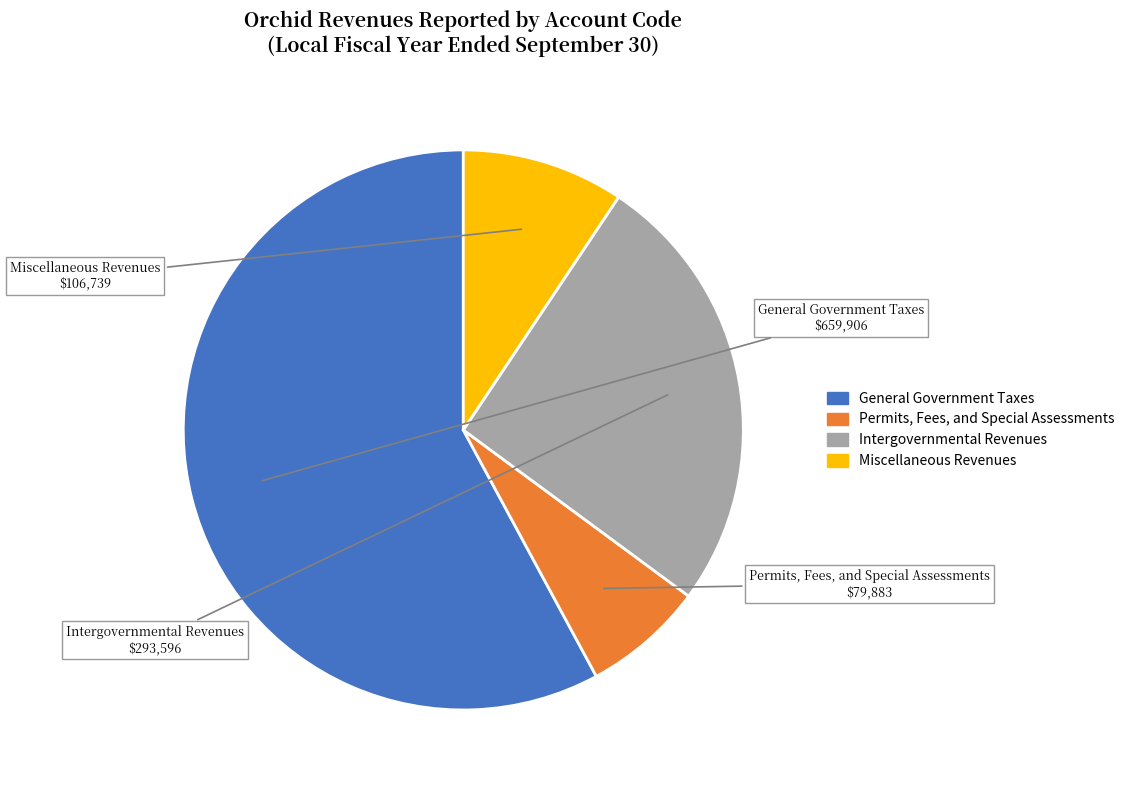

Rank the categories by value from highest to lowest.

General Government Taxes, Intergovernmental Revenues, Miscellaneous Revenues, Permits, Fees, and Special Assessments